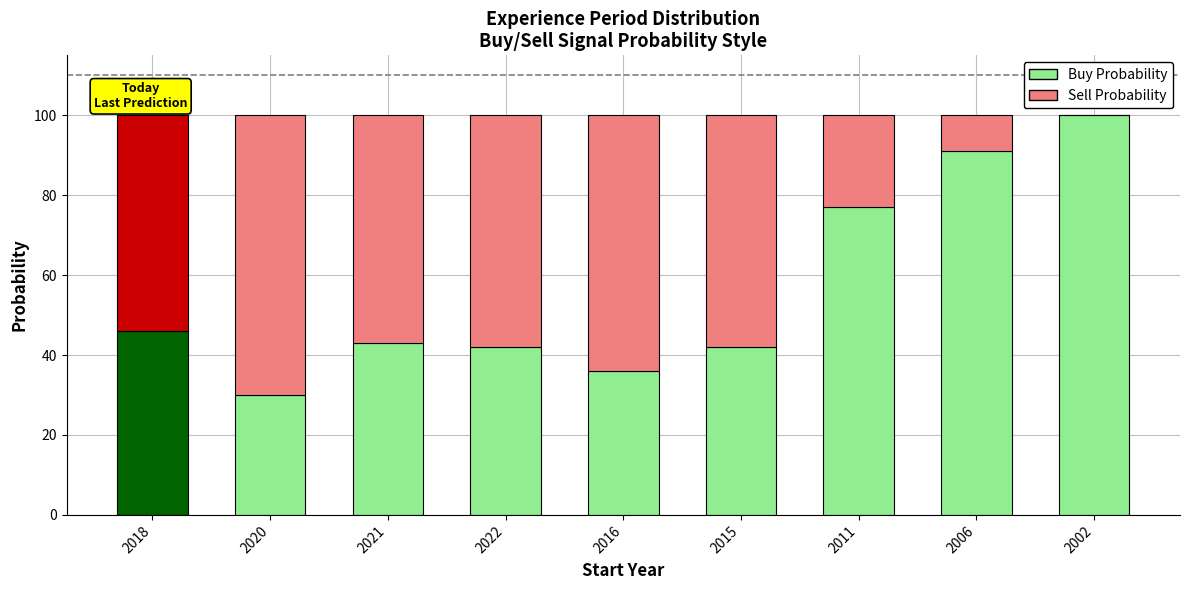

What is the sum of the Buy Probability values at 2015 and 2016?

78